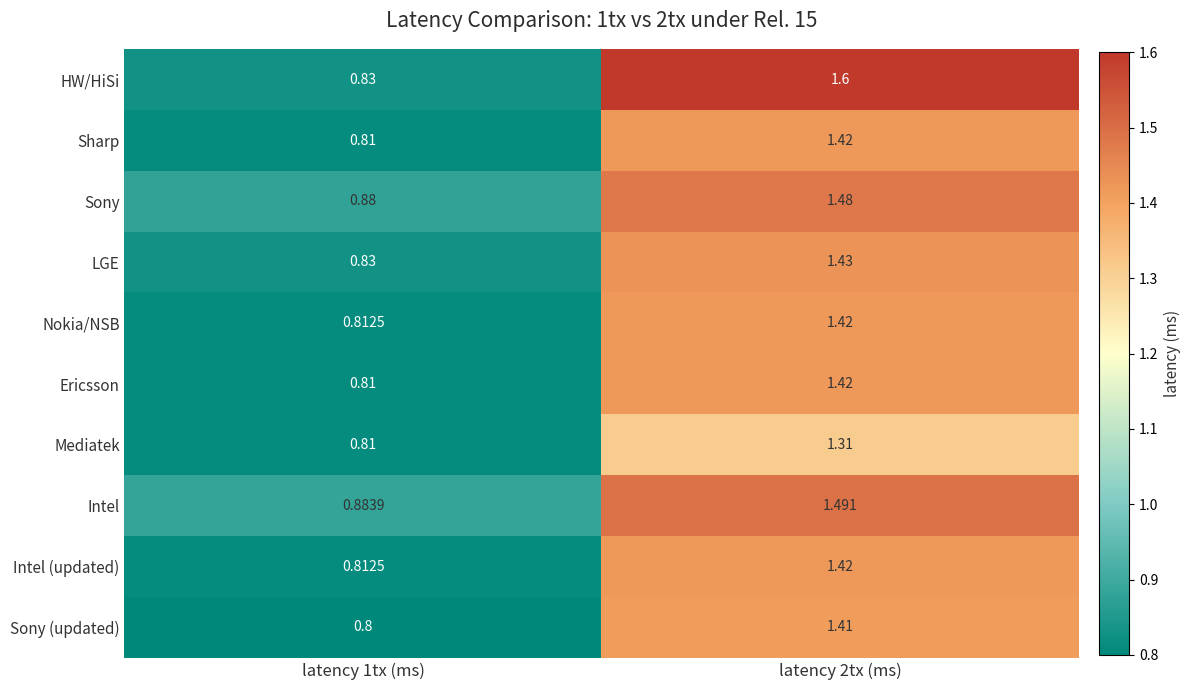

At which category does the chart reach its minimum across all series?

latency 1tx (ms)